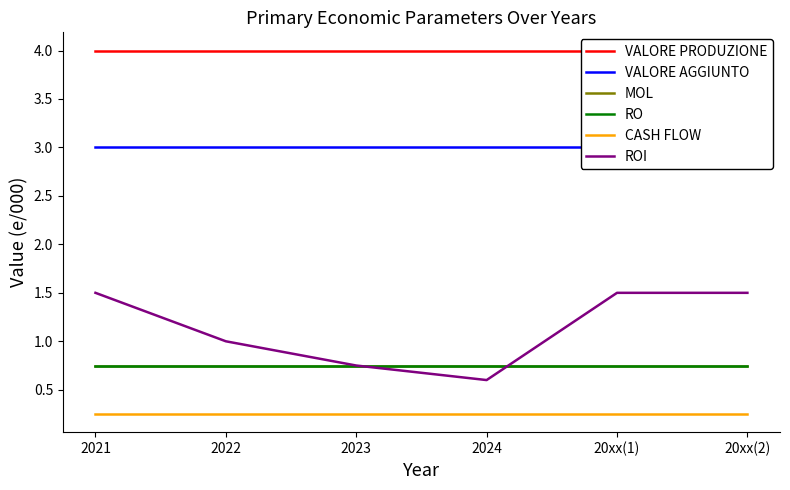

Between 2021 and 20xx(1), which series saw the biggest shift?

VALORE PRODUZIONE